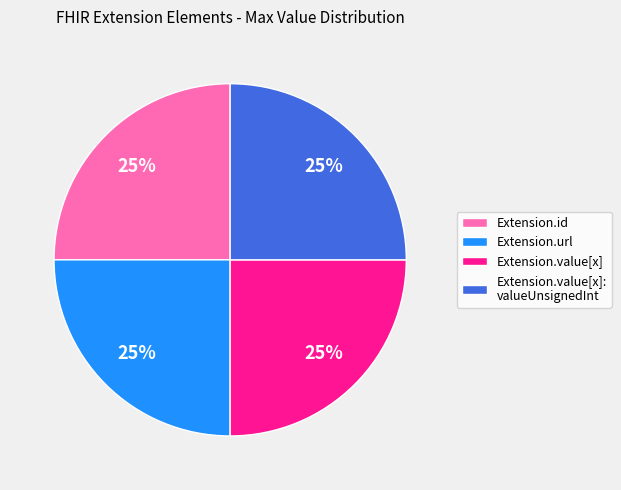

Approximately how many times larger is the value at Extension.value[x]: valueUnsignedInt compared to Extension.value[x]?

1.0